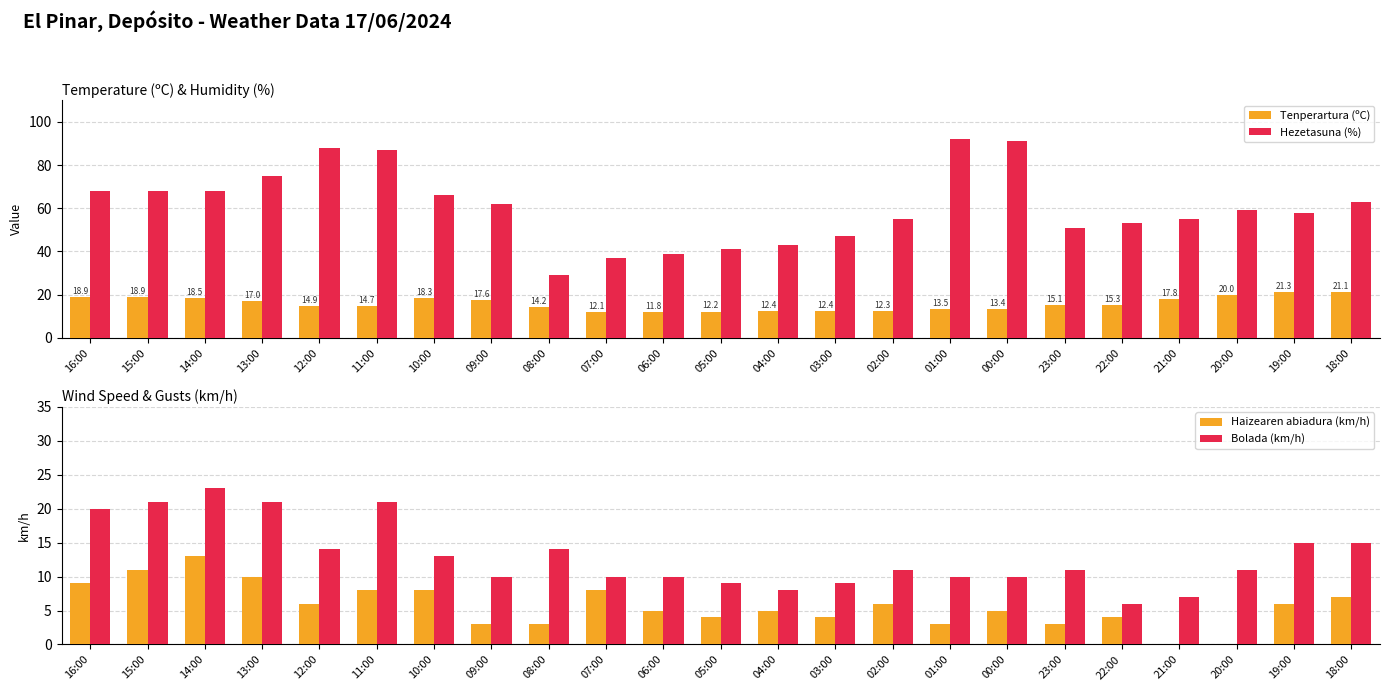

What value does the Hezetasuna (%) series have at 20:00?

59.0